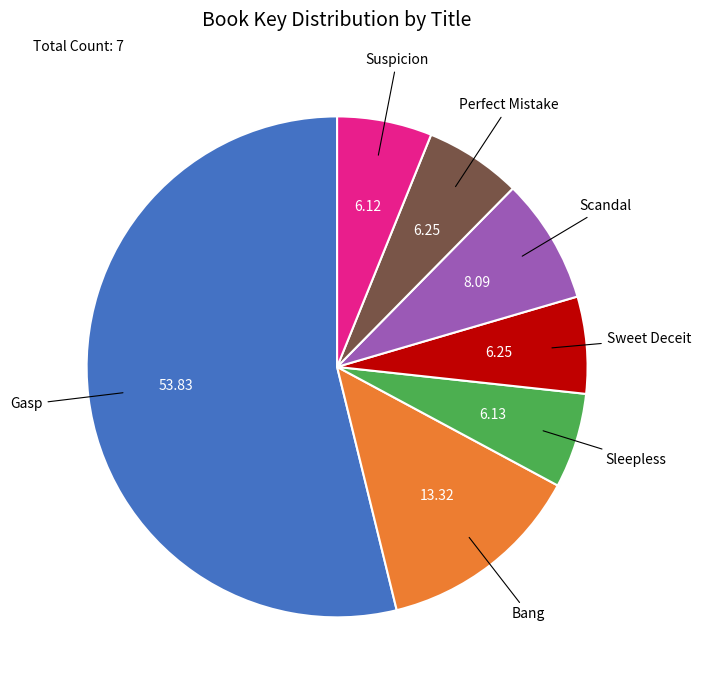

Is there any slice that represents more than half of the pie?

Yes